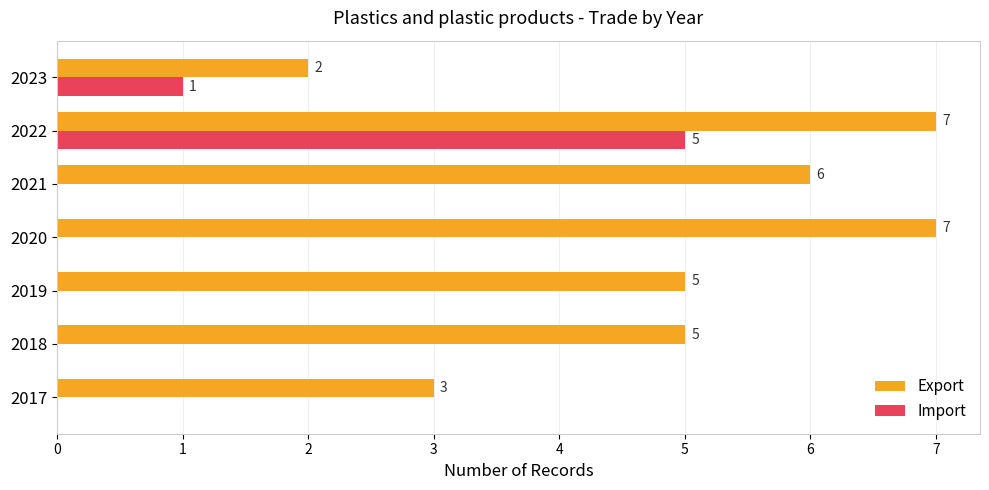

Between 2021 and 2023, which series saw the biggest shift?

Export